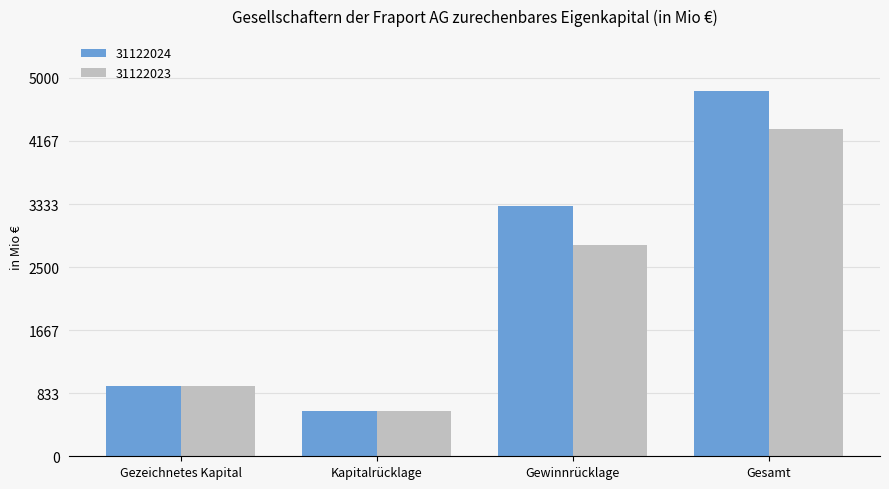

What is the label of the 1st bar from the right?

Gesamt